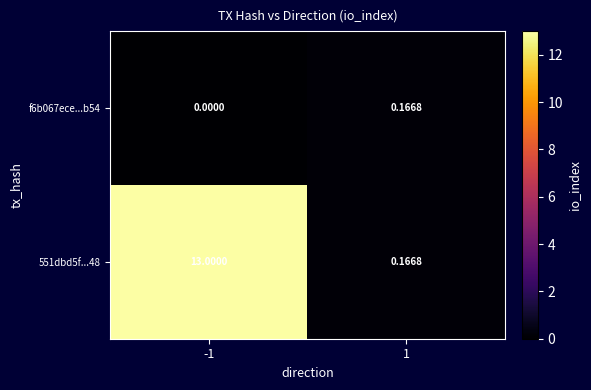

Reading left to right, what are all the values shown in this chart?

f6b067ece...b54: -1=0.0	1=0.2
551dbd5f...48: -1=13.0	1=0.2